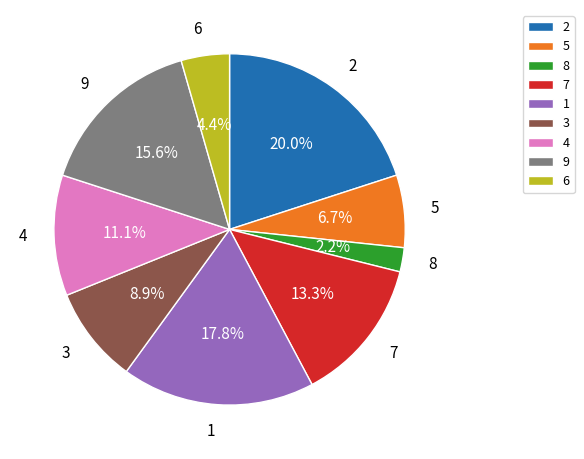

Which category has the smallest portion of the pie?

8